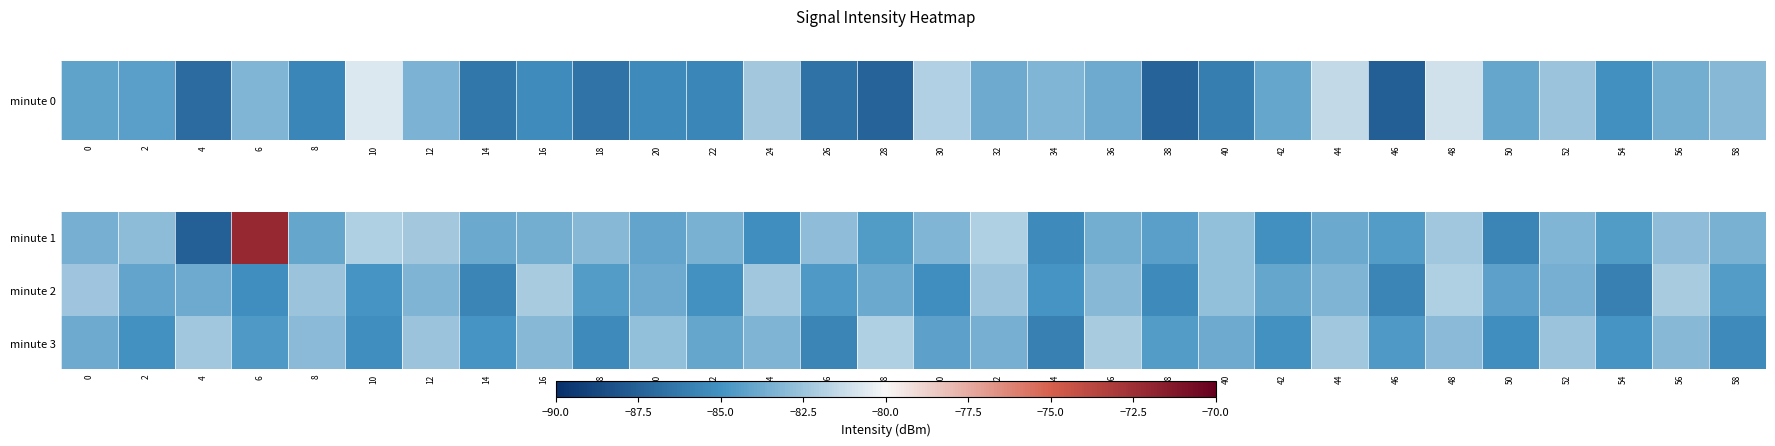

Which label corresponds to the largest value in the chart?

6